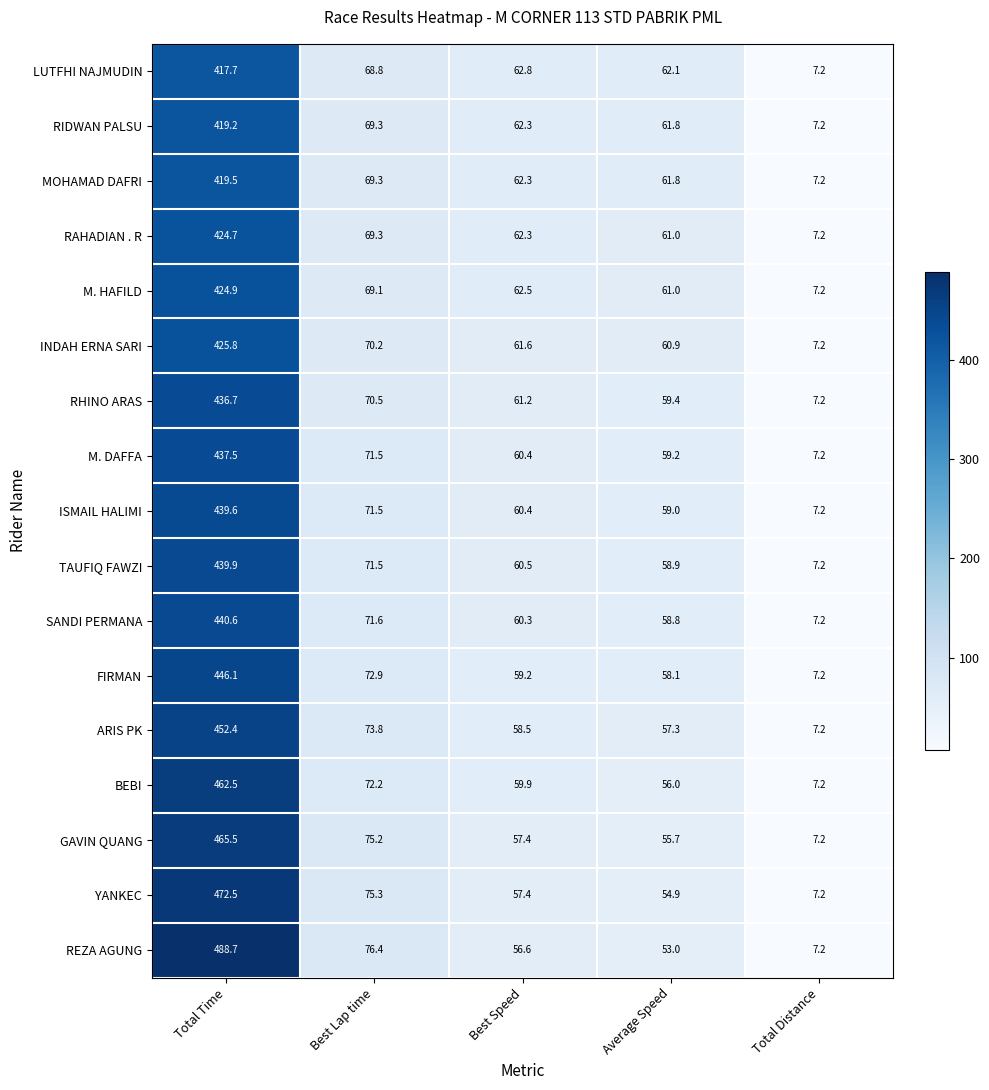

The YANKEC series shows 31.8 at Best Speed. True or false?

False